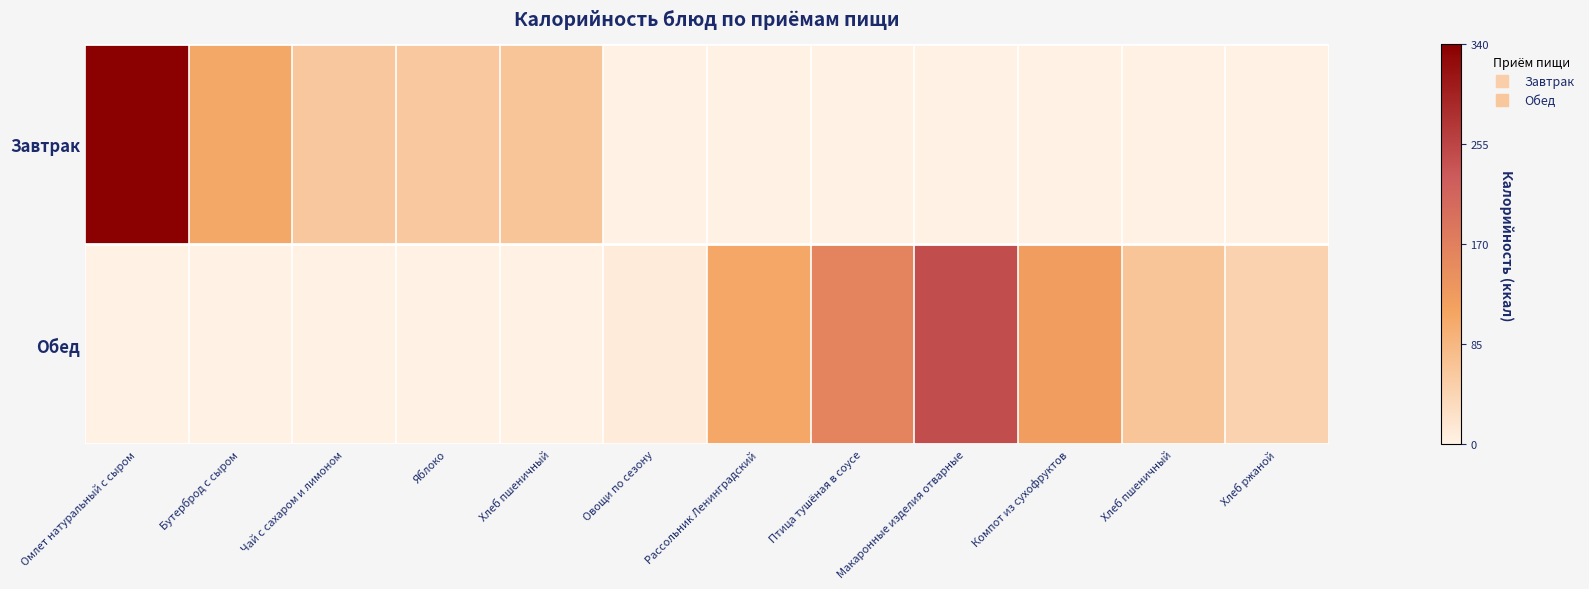

Which has a higher value, Птица тушёная в соусе or Чай с сахаром и лимоном?

Чай с сахаром и лимоном